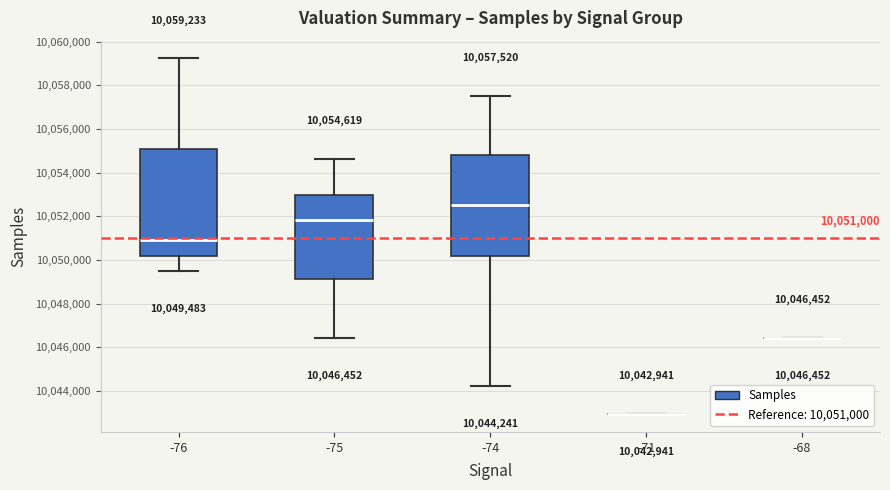

Comparing the boxes themselves (not the whiskers), which one is the tallest?

-76